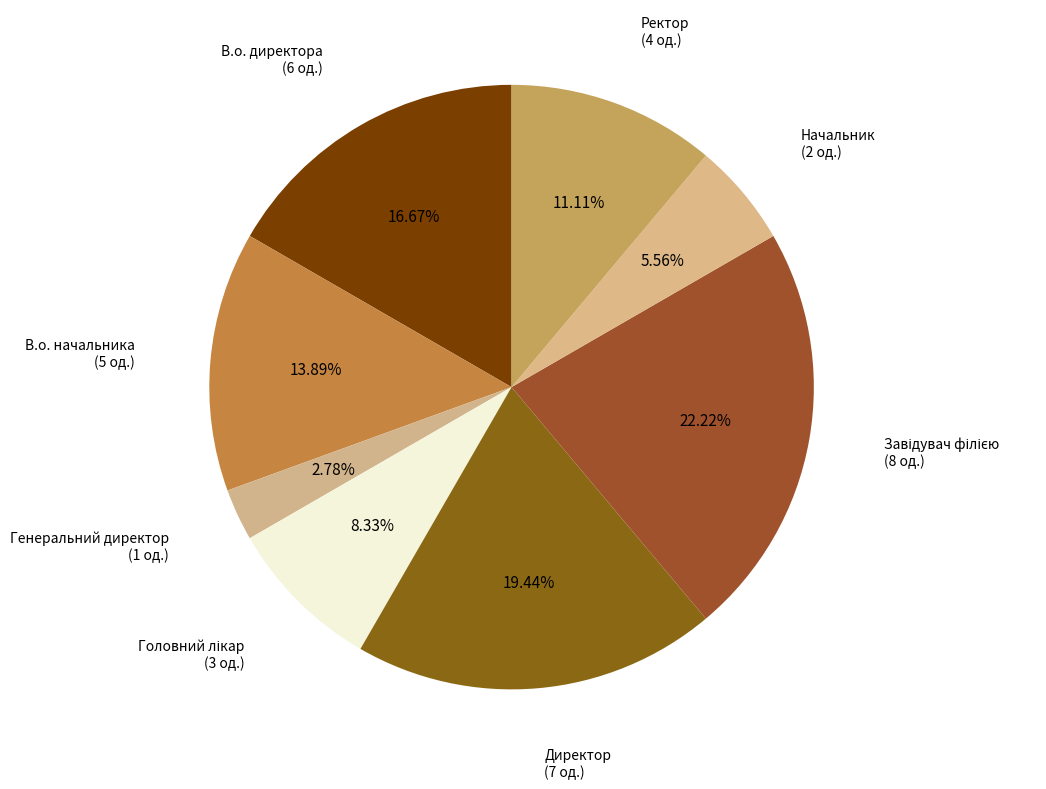

Is it true that В.о. начальника is 14% of the pie?

True